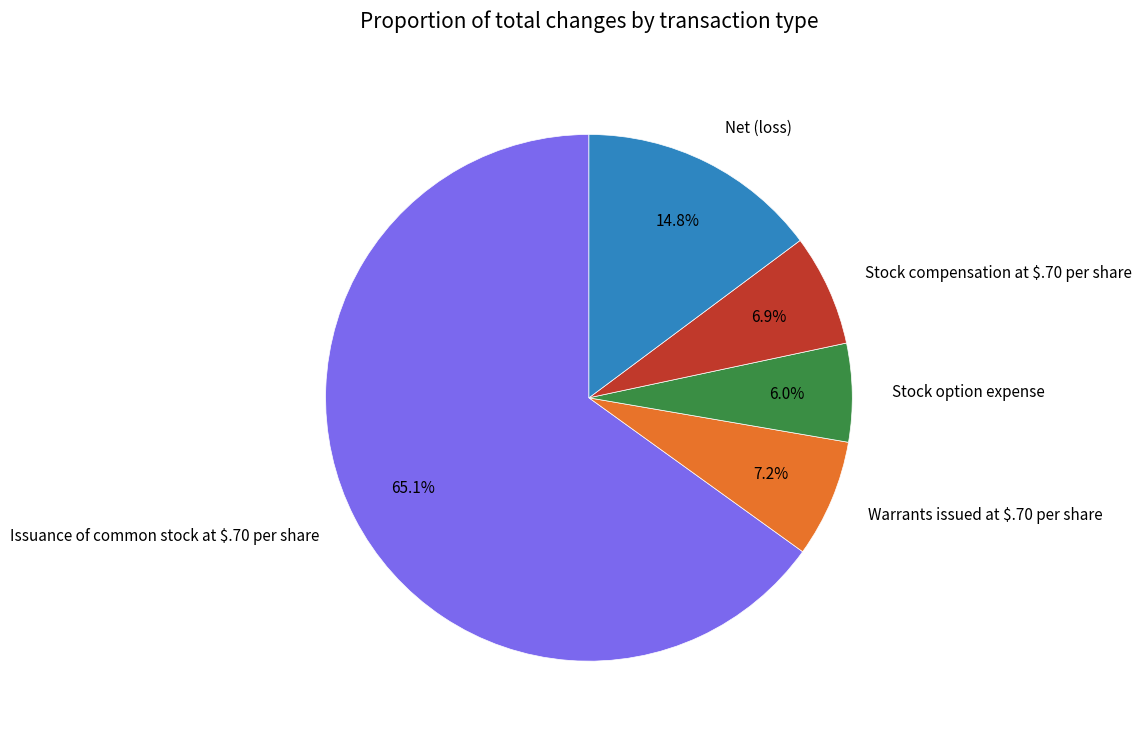

To the nearest percent, what portion does Stock option expense represent?

6%